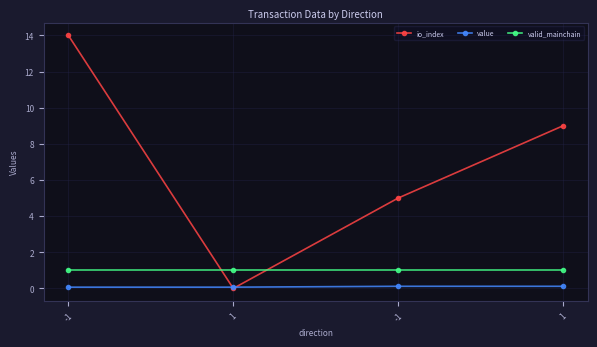

How many lines are shown in the chart?

3